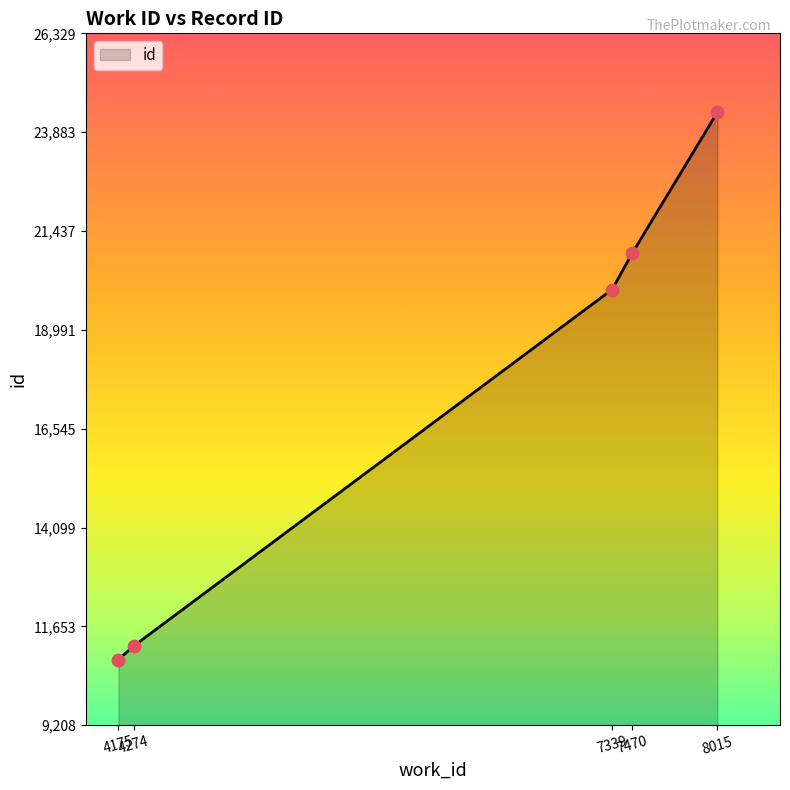

Which has a higher value, 7339 or 7470?

7470